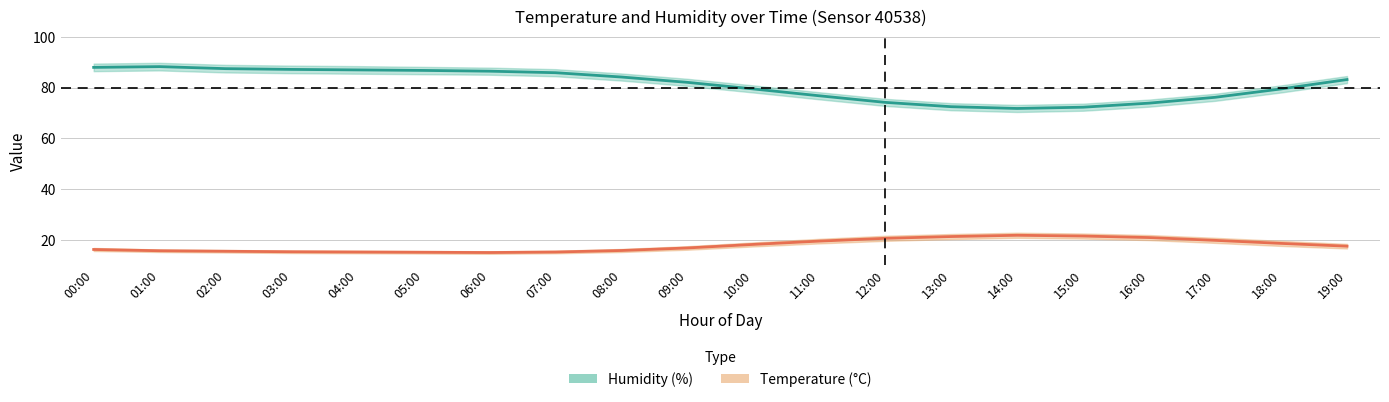

The value of humidity at 09:00 is 145.5. True or false?

False